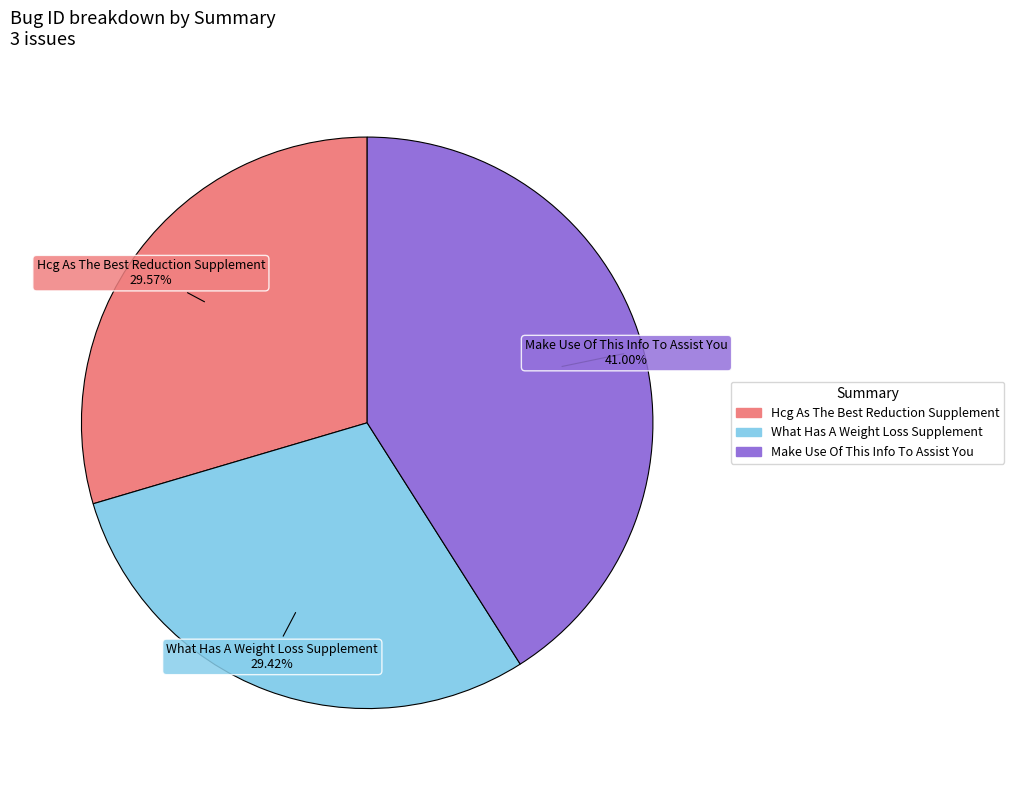

To the nearest percent, what percentage of the pie is What Has A Weight Loss Supplement?

29%